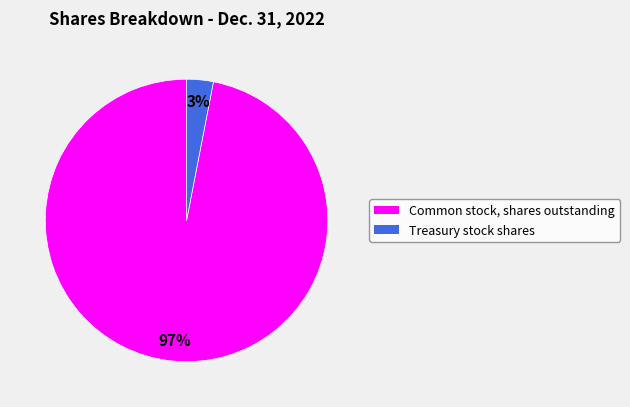

Combined, do Treasury stock shares and Common stock, shares outstanding account for over 50%?

Yes